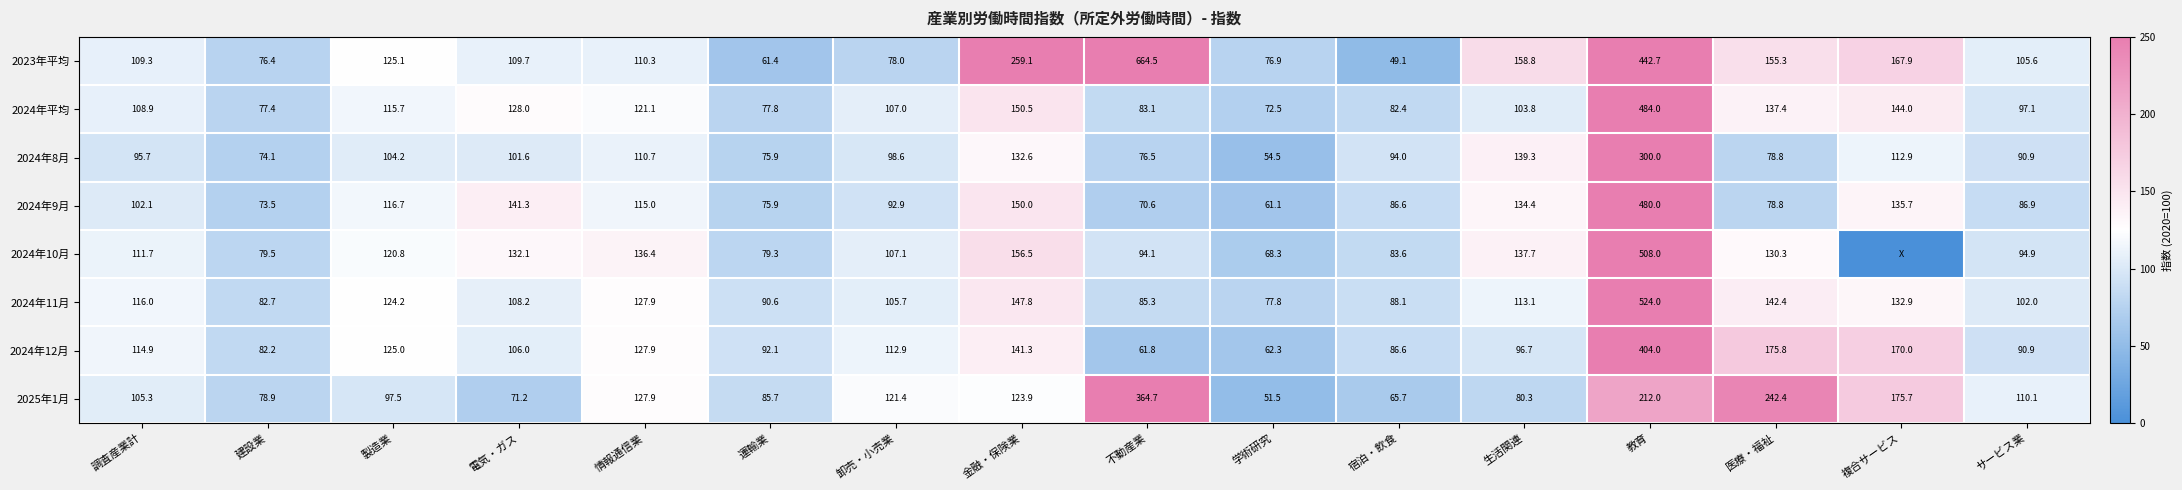

The 2024年10月 series shows 94.1 at 不動産業. True or false?

True